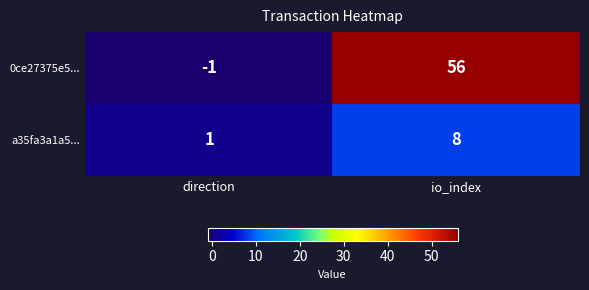

Between direction and io_index, which series saw the biggest shift?

0ce27375e5...